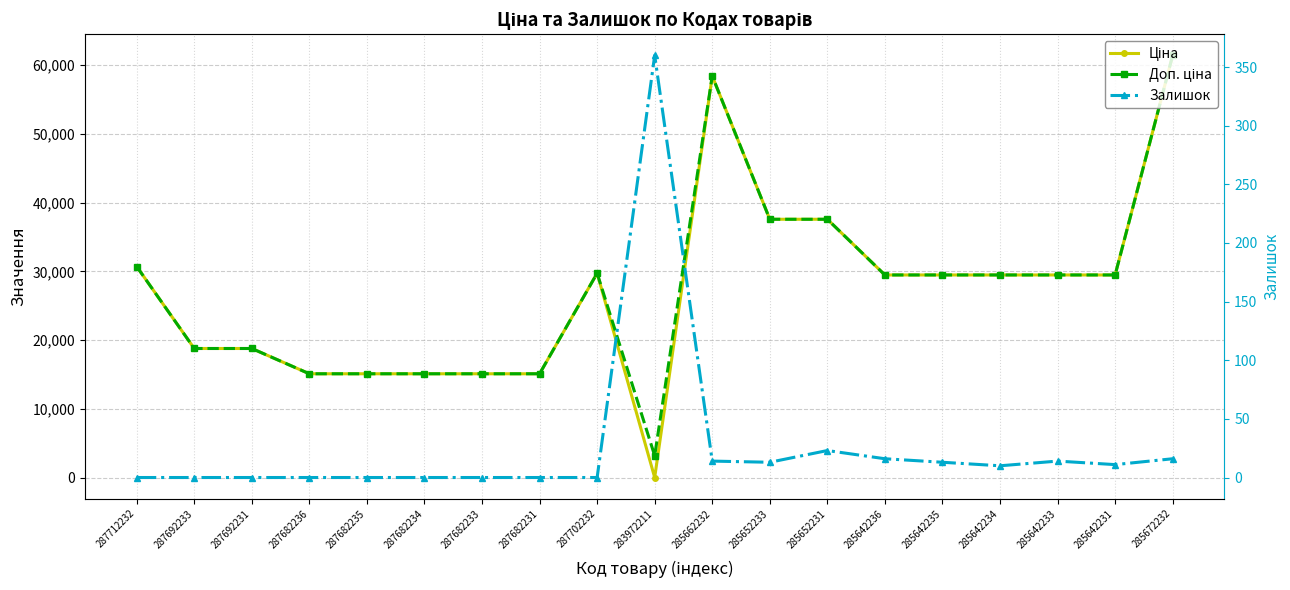

At which category is the sum across all series the highest?

285672232